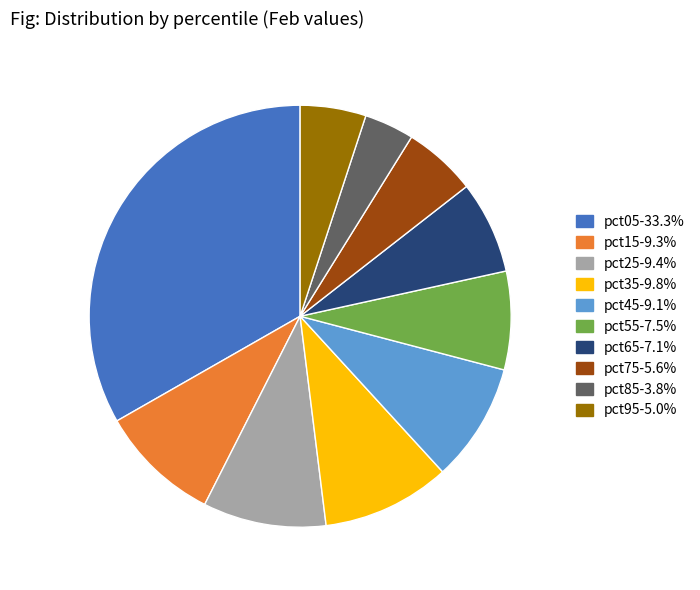

Is there a majority slice in this chart?

No